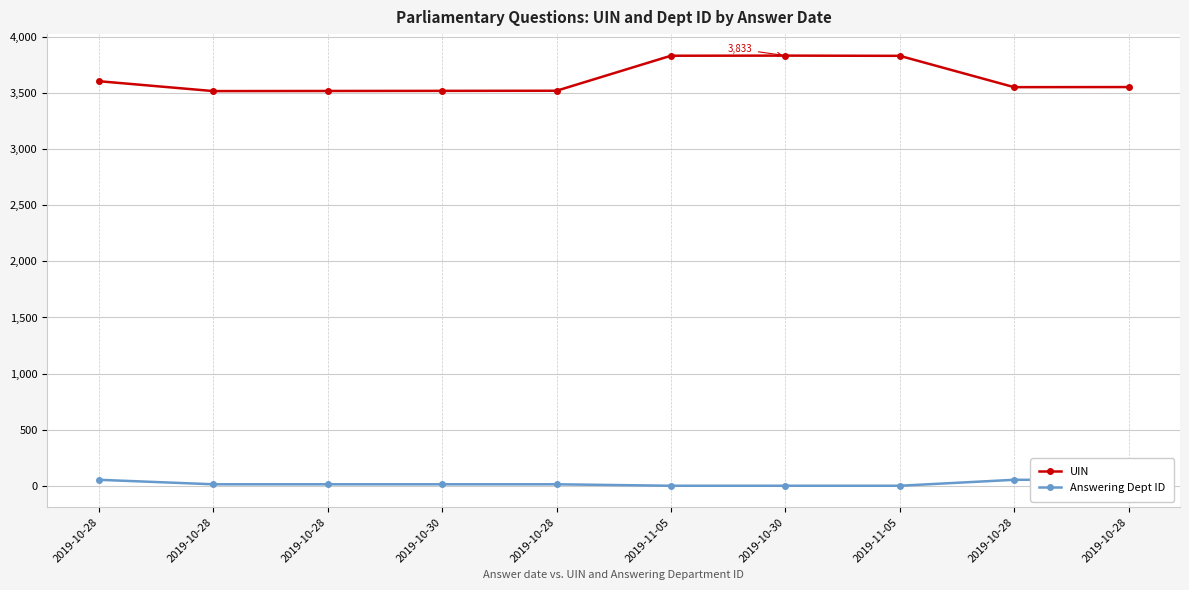

Rank the categories by UIN value from highest to lowest.

2019-10-30, 2019-11-05, 2019-11-05, 2019-10-28, 2019-10-28, 2019-10-28, 2019-10-28, 2019-10-30, 2019-10-28, 2019-10-28